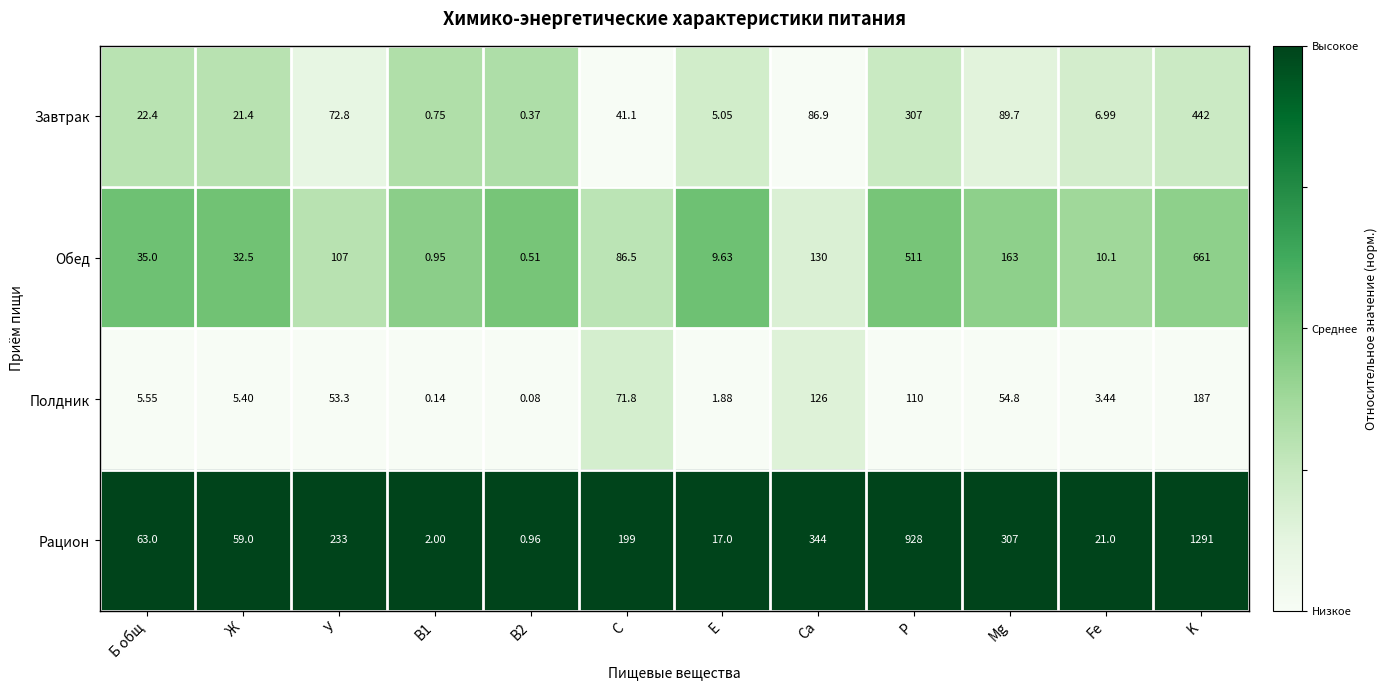

Rank the series by their average value, from lowest to highest.

Полдник, Завтрак, Обед, Рацион